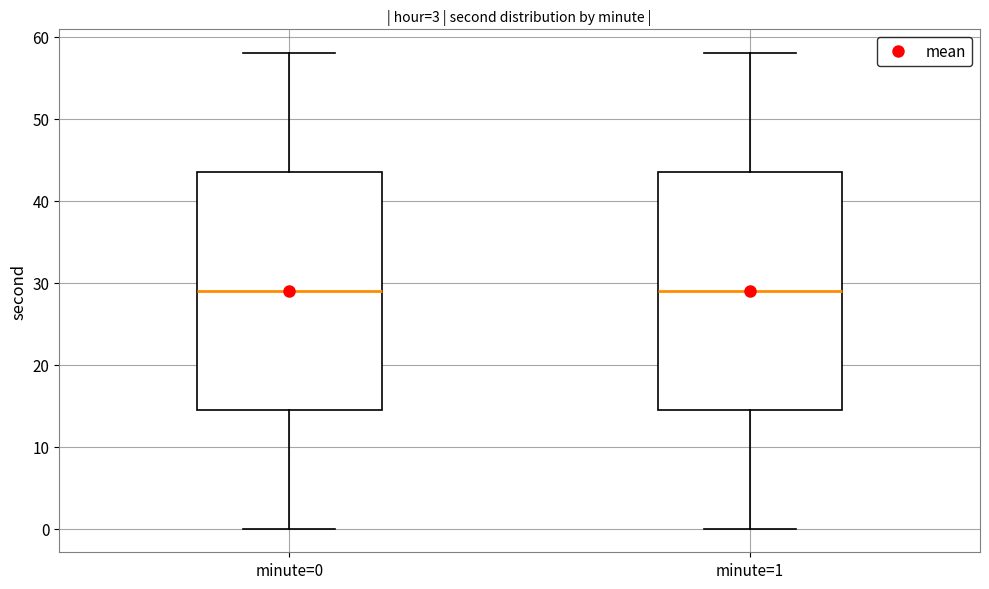

Where is the lower edge of the box for minute=0 on the y-axis? The values are not printed on the chart, so give them approximately, as read against the axis.

15